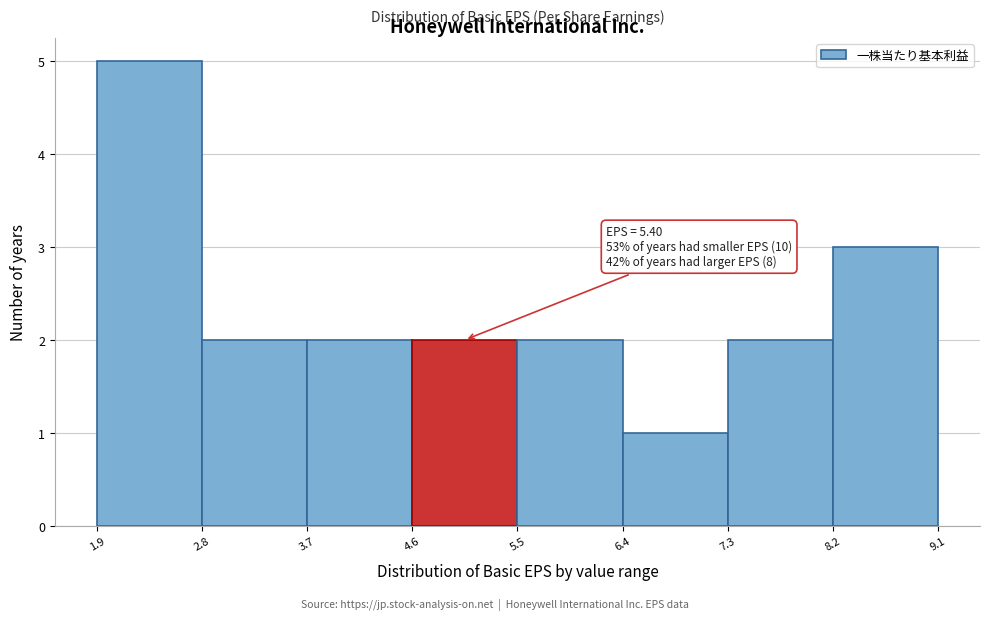

Over which range of the x-axis is the bar tallest?

1.9 to 2.8